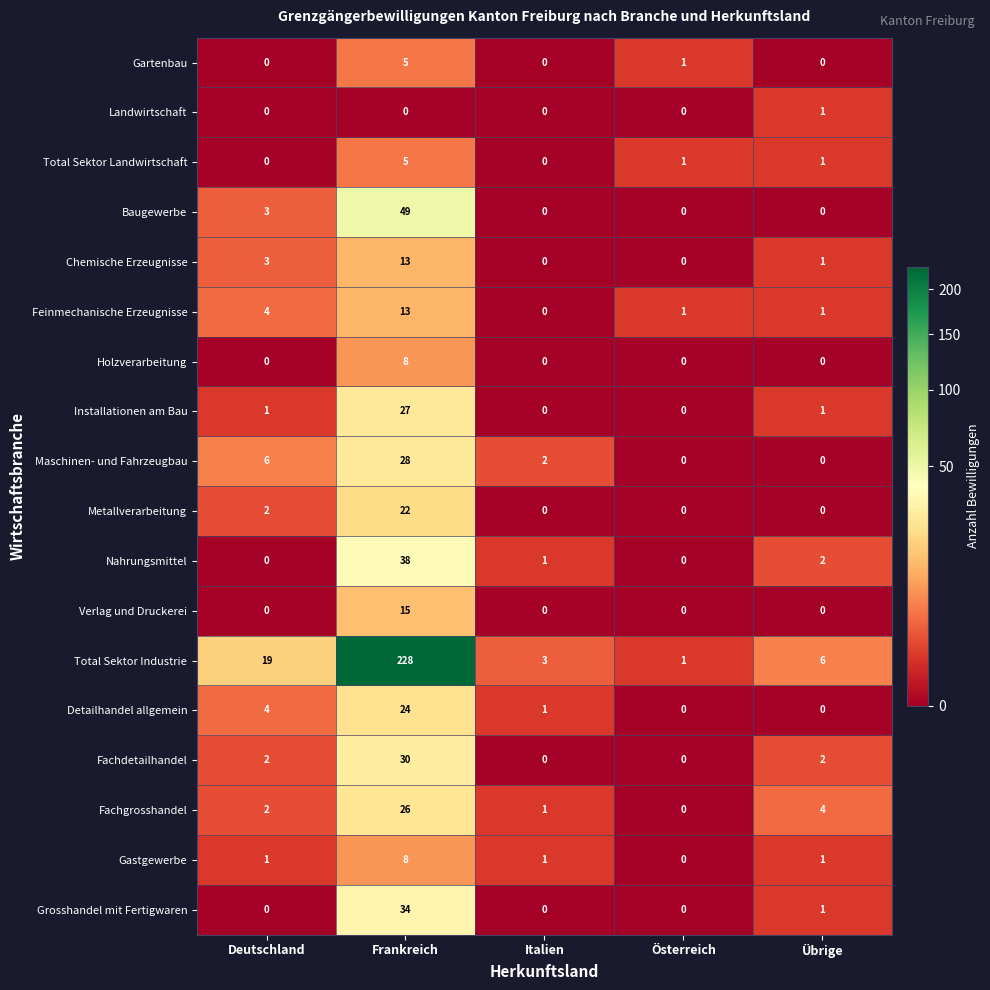

What is the sum of all Metallverarbeitung values?

24